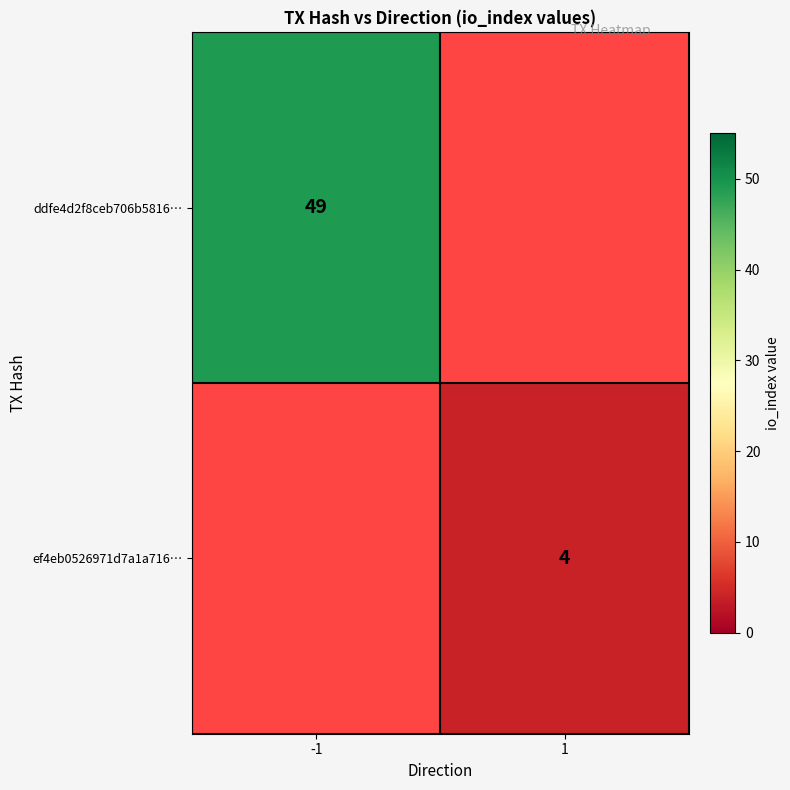

The value of ef4eb0526971d7a1a716… at 1 is 5. True or false?

False